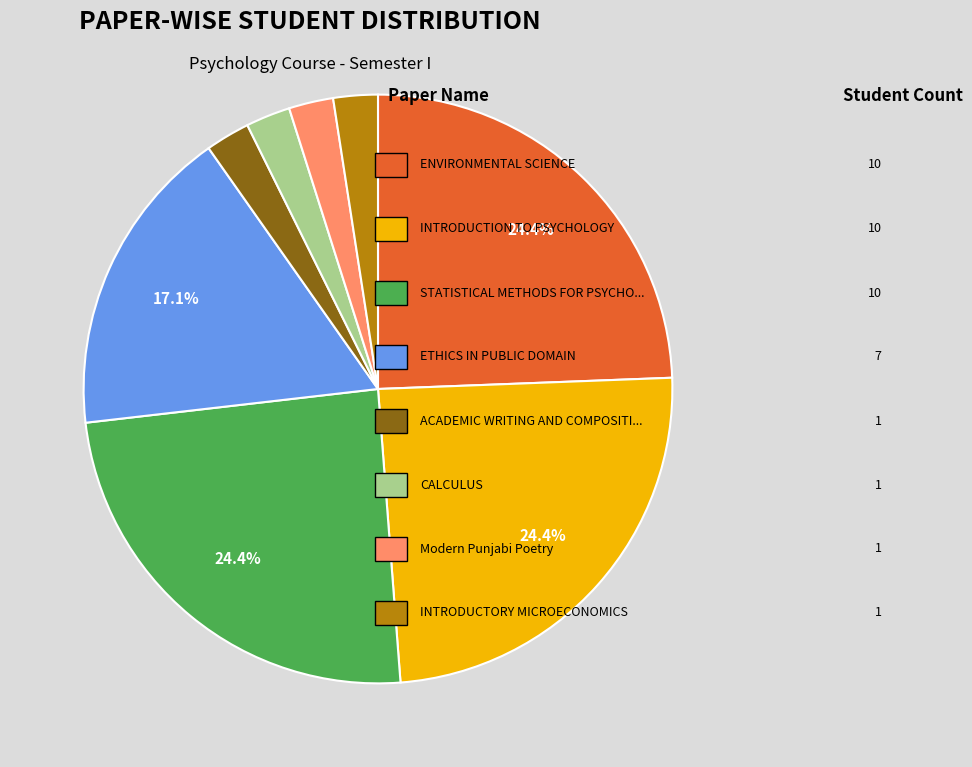

Does any single category account for the majority?

No